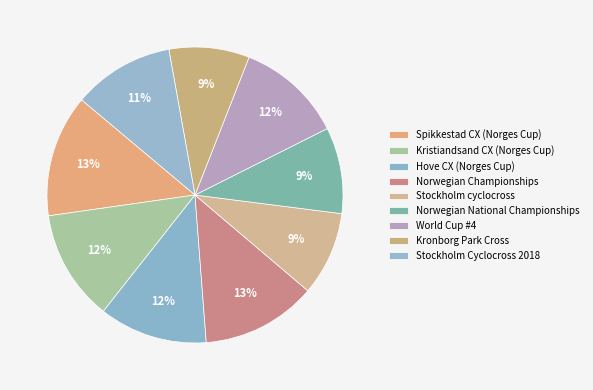

How many slices are in this pie chart?

9